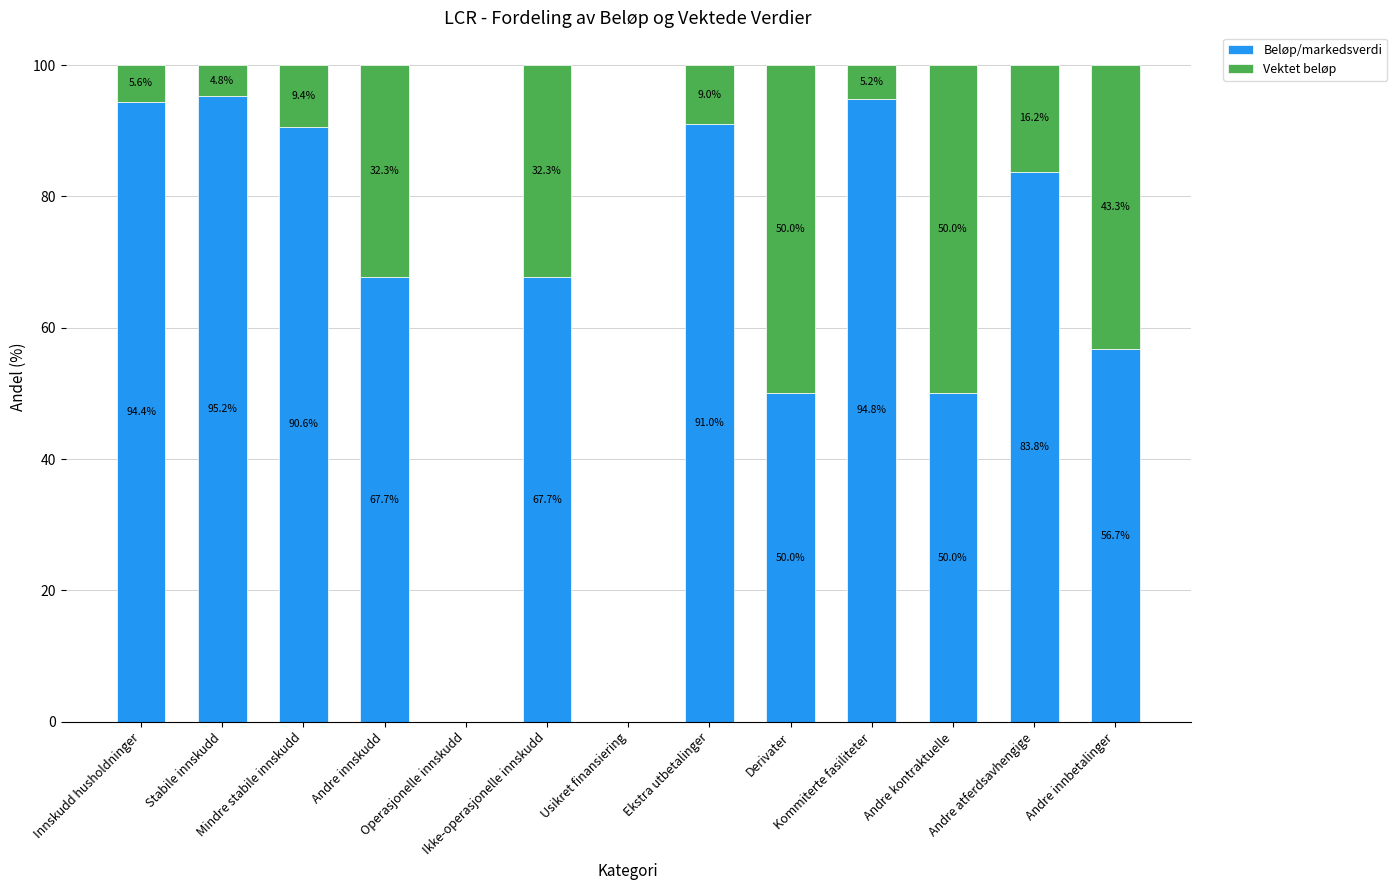

How many categories are shown in the chart?

13